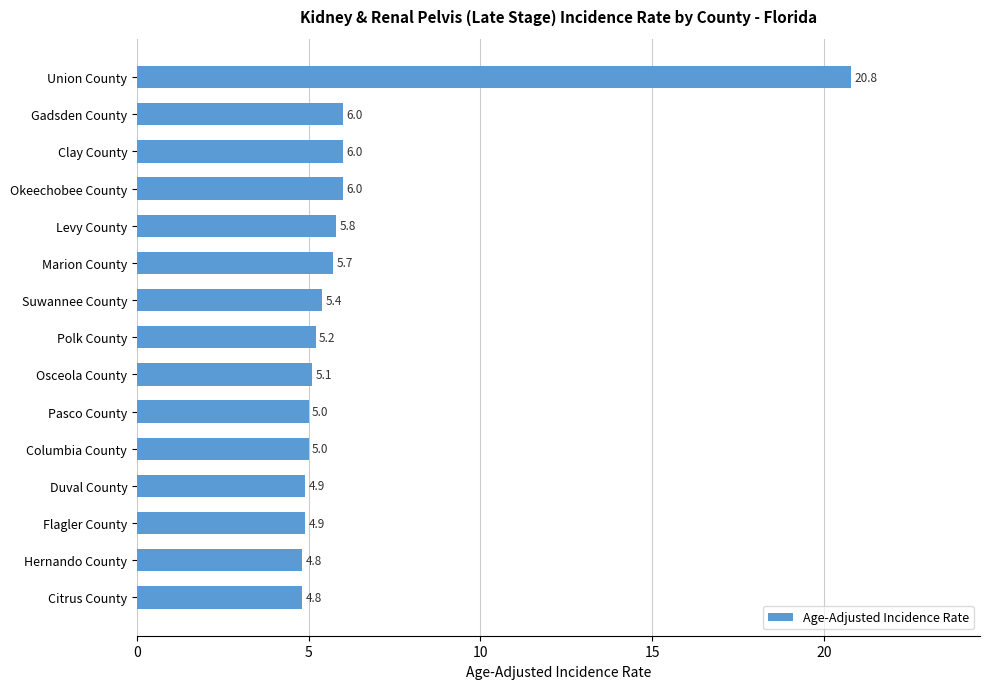

Reading top to bottom, transcribe all the data shown in this chart.

20.8	6.0	6.0	6.0	5.8	5.7	5.4	5.2	5.1	5.0	5.0	4.9	4.9	4.8	4.8